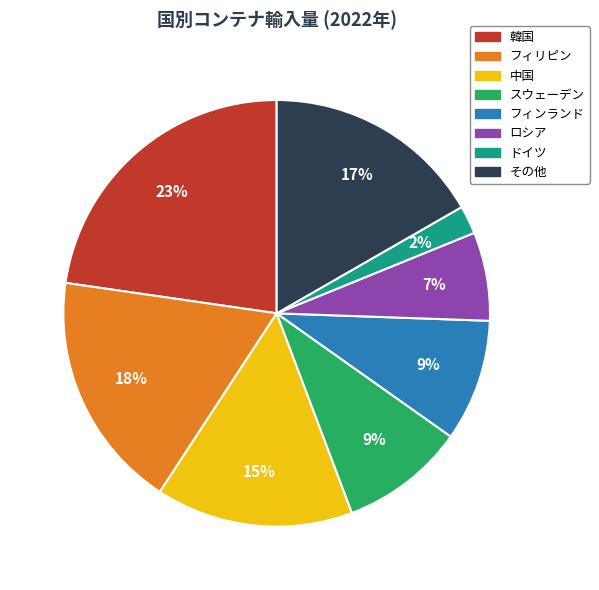

Which slice is the largest?

韓国